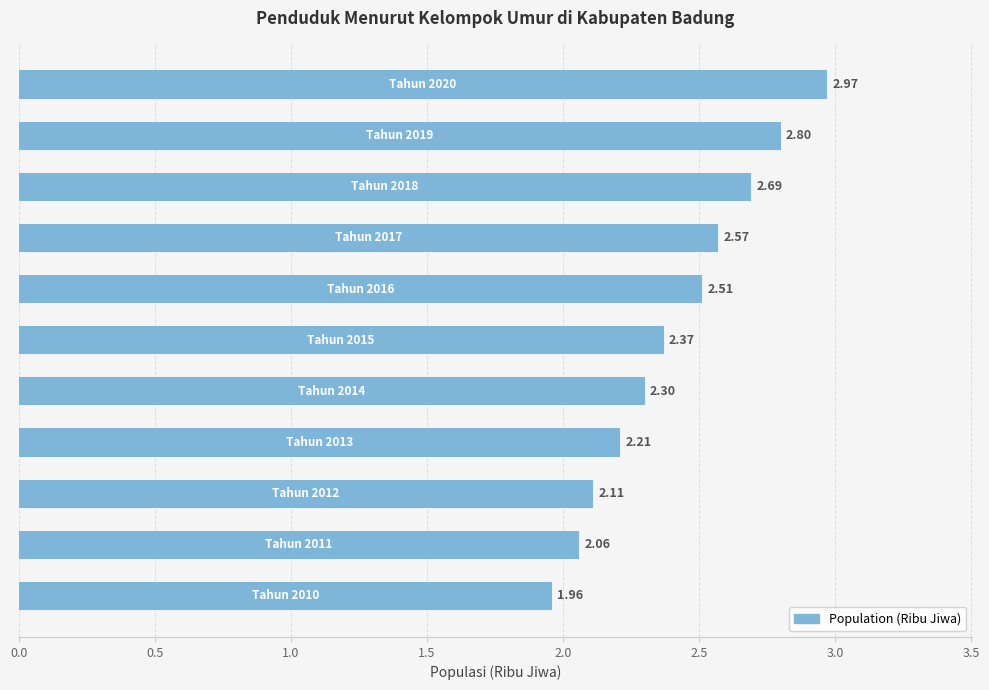

Is it true that the value at 1.0 is 0.5?

False